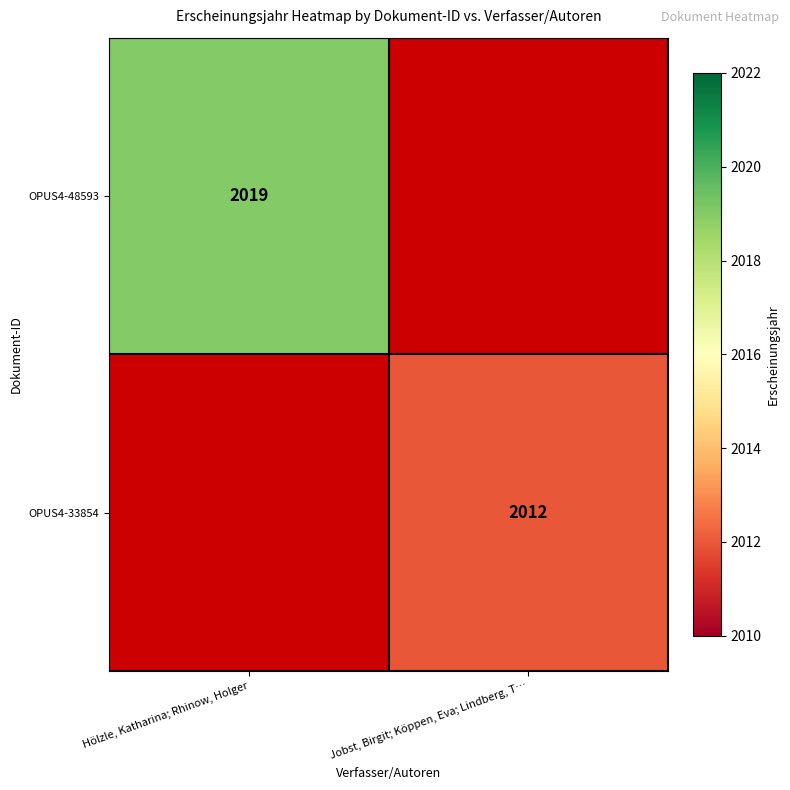

The value of OPUS4-48593 at Hölzle, Katharina; Rhinow, Holger is 2019. True or false?

True